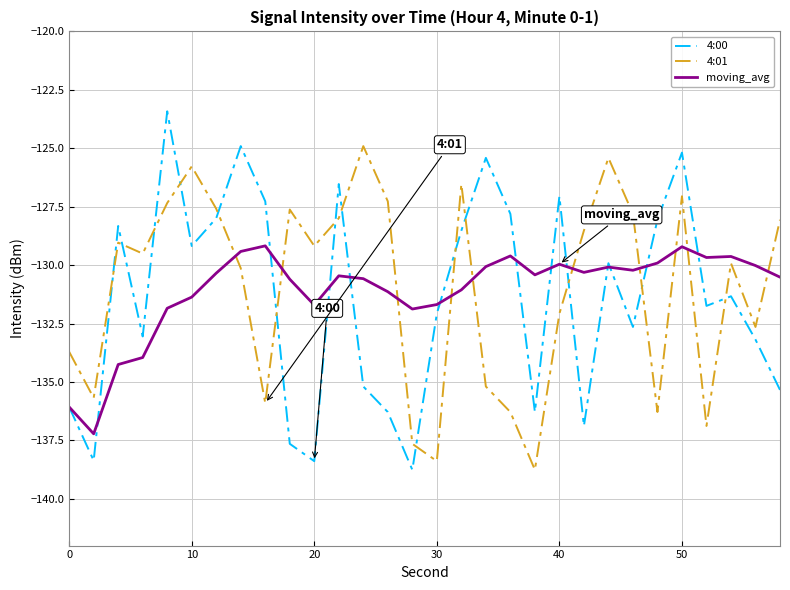

Which series has the largest range (max minus min)?

4:00